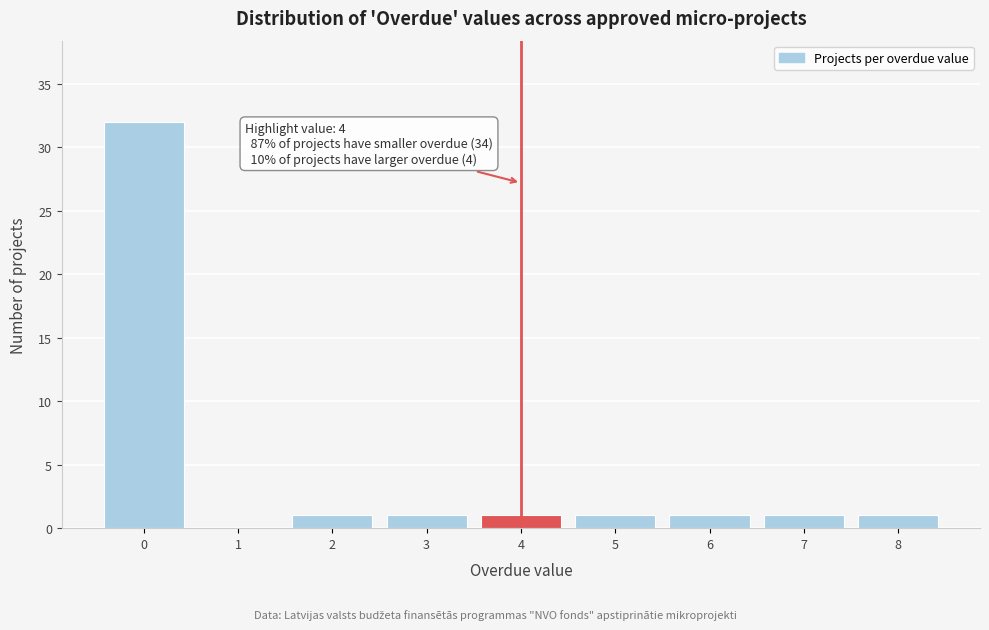

Reading right to left, list all the values displayed in this chart.

8=1	7=1	6=1	5=1	4=1	3=1	2=1	1=0	0=32